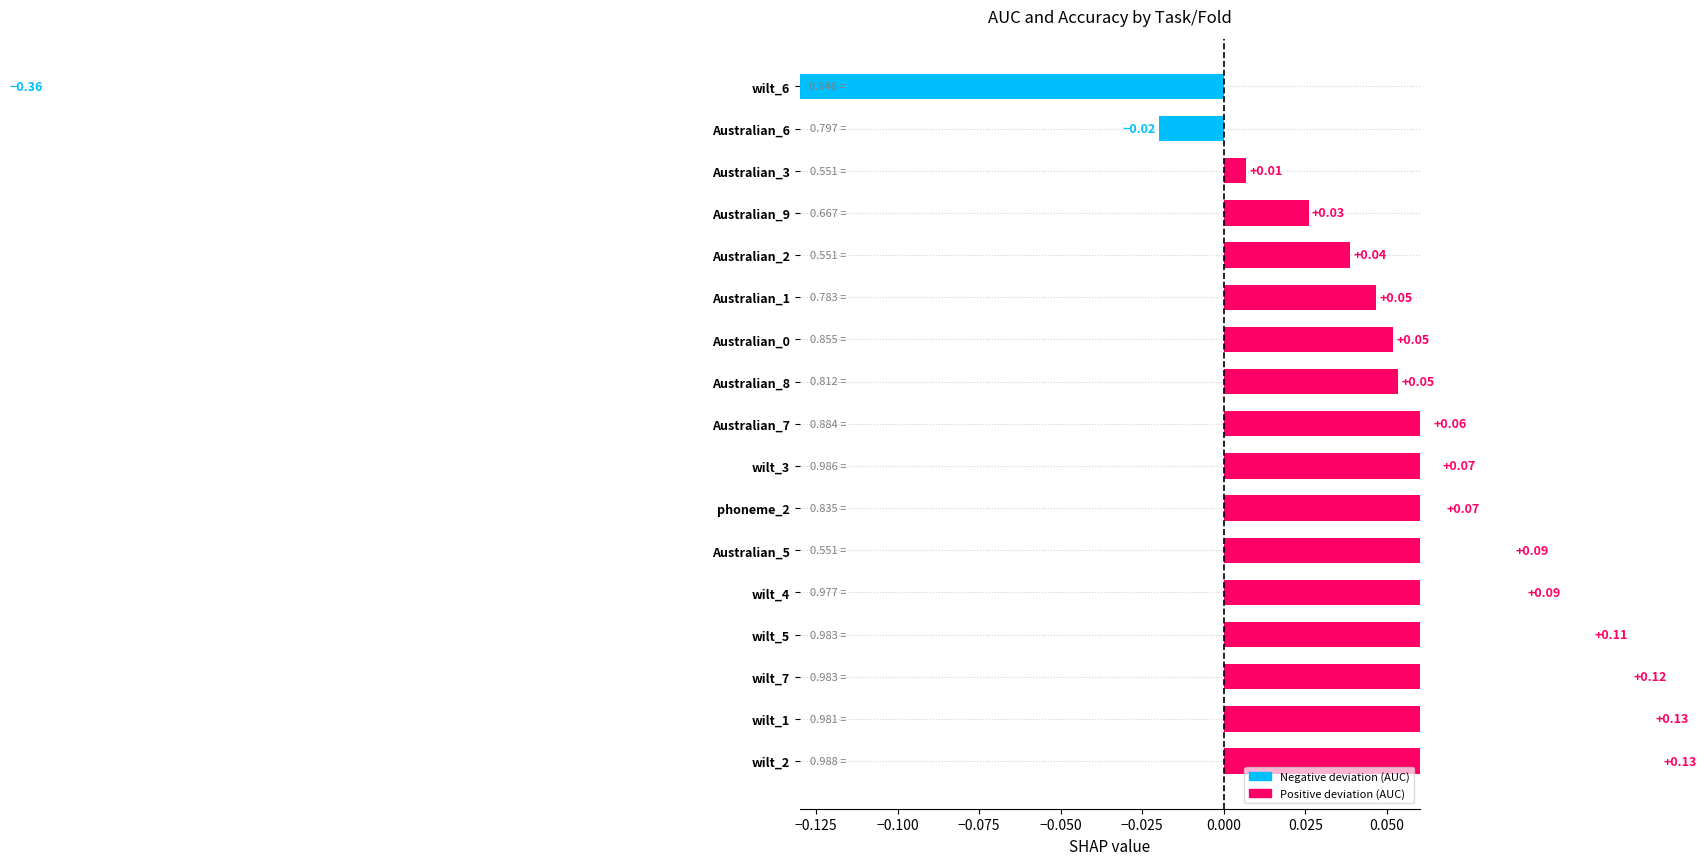

What is the difference between the second highest and minimum values?

0.5